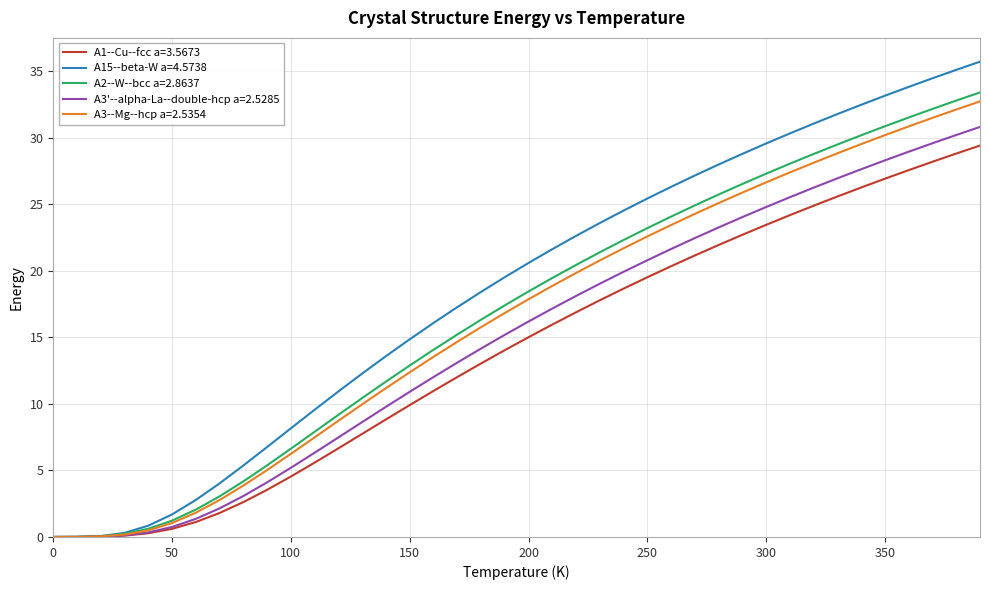

Which series has the widest spread of values?

A15--beta-W a=4.5738